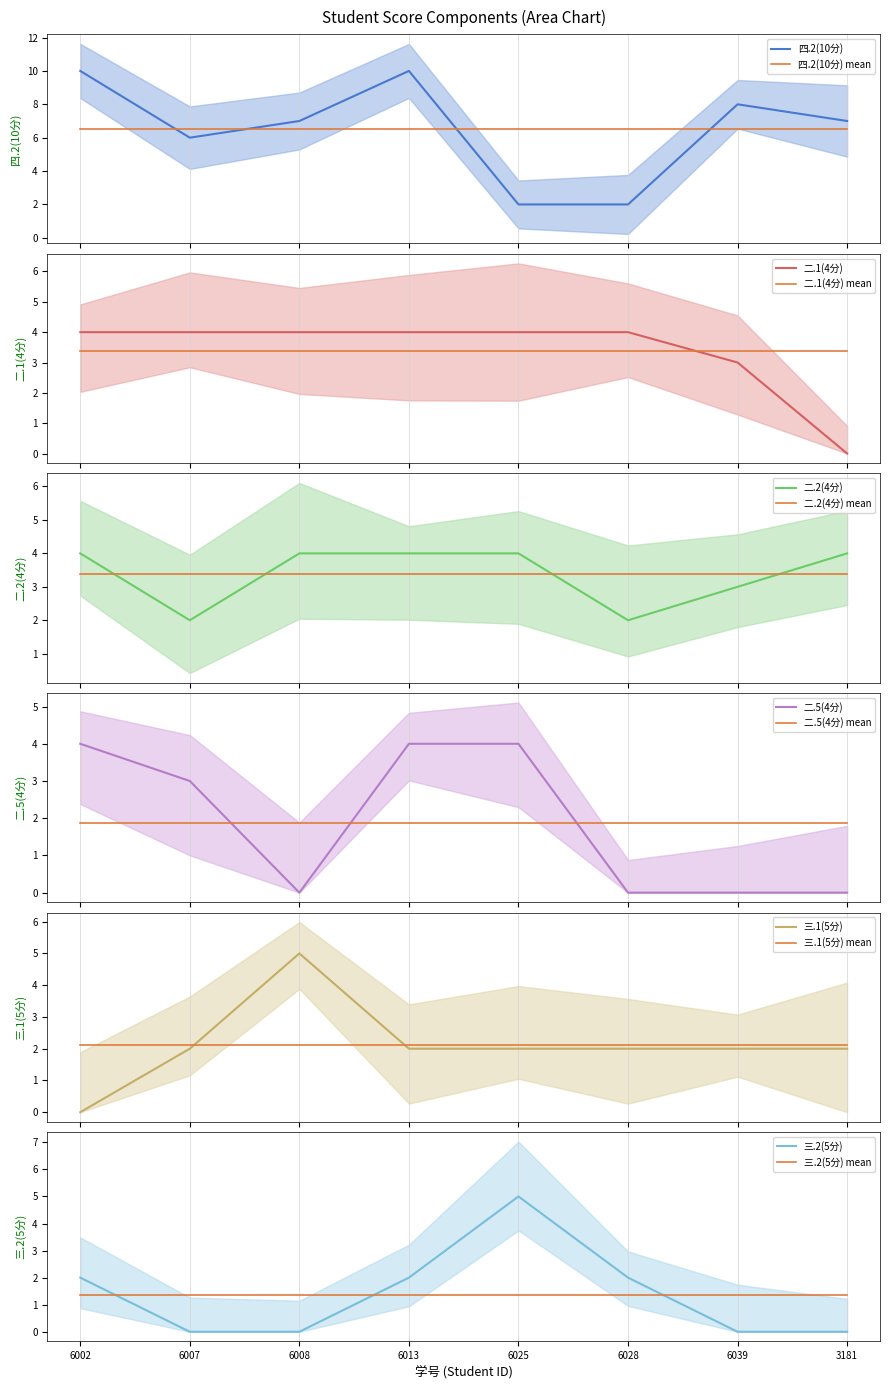

What is the spread (max minus min) of values at 2021076007?

6